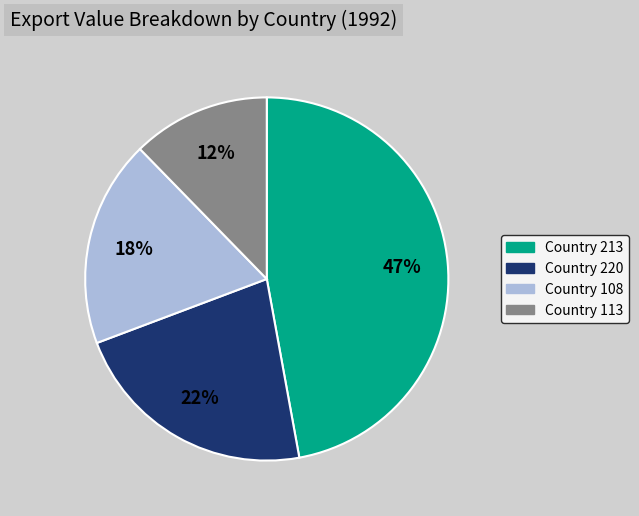

To the nearest percent, what percentage of the pie is Country 213?

47%